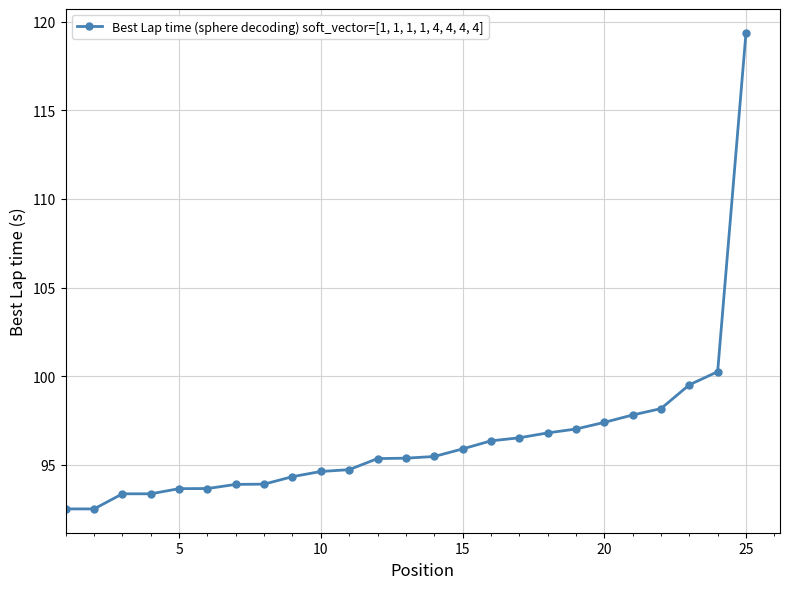

What is the smallest value displayed?

92.5